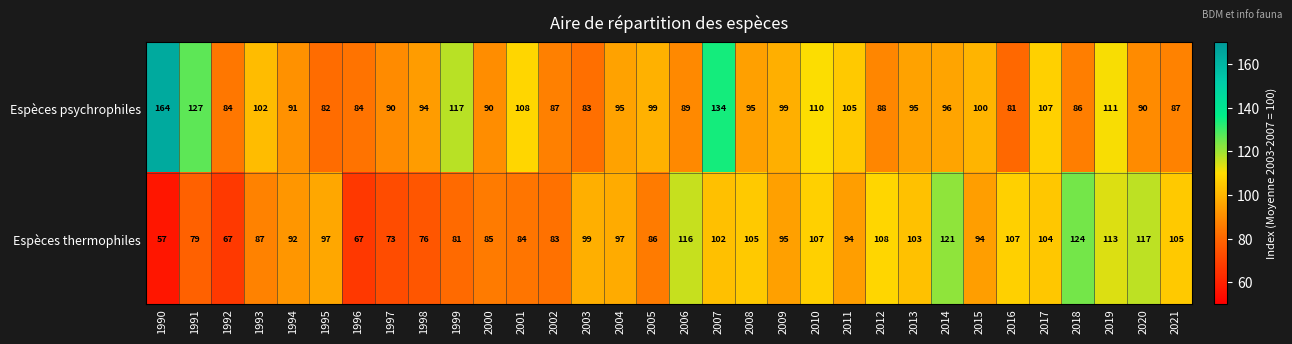

What is the total value across all series at 2013?

198